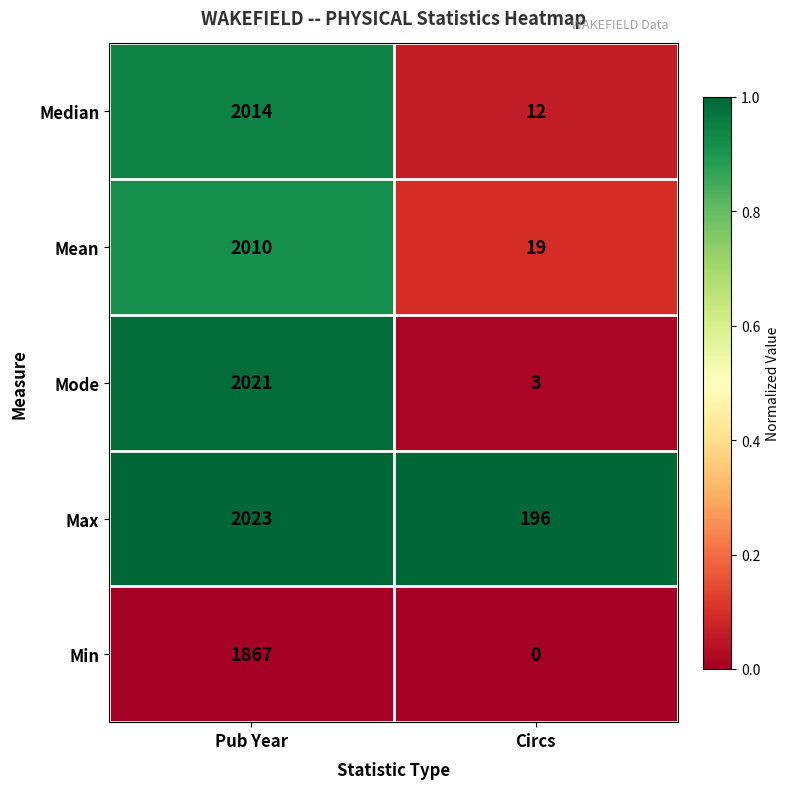

What is the spread (max minus min) of values at Circs?

196